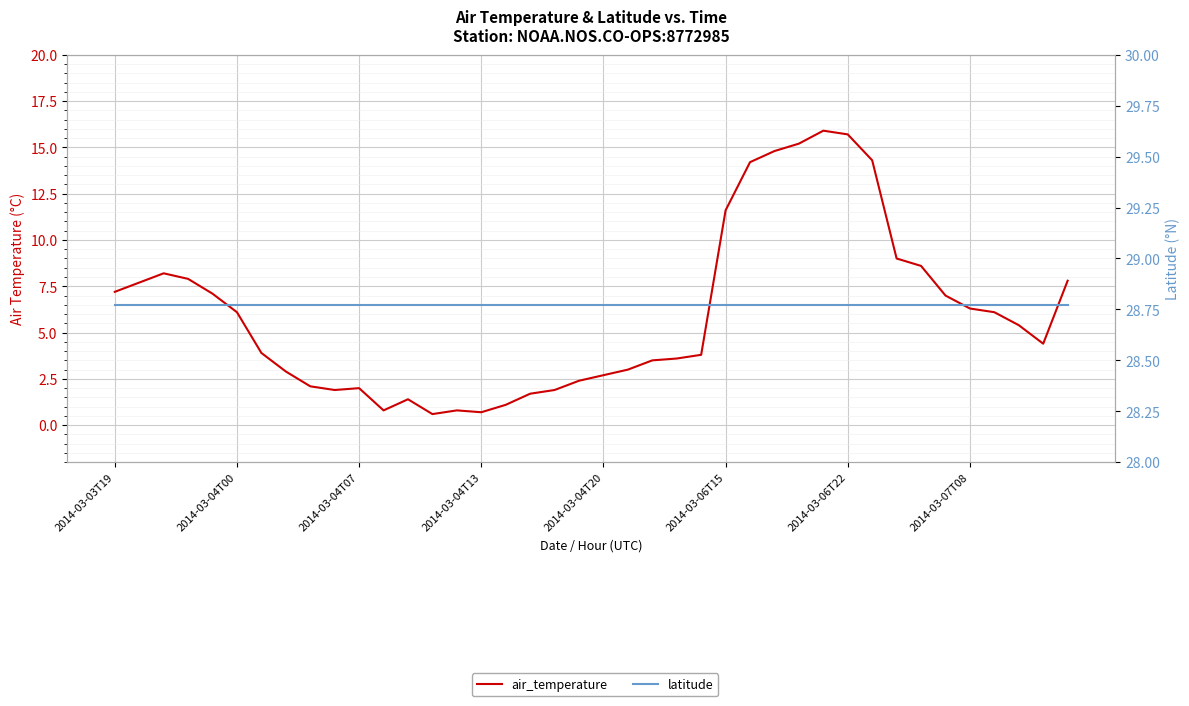

Reading left to right, list all the values displayed in this chart.

air_temperature: 7.2	7.7	8.2	7.9	7.1	6.1	3.9	2.9	2.1	1.9	2.0	0.8	1.4	0.6	0.8	0.7	1.1	1.7	1.9	2.4	2.7	3.0	3.5	3.6	3.8	11.6	14.2	14.8	15.2	15.9	15.7	14.3	9.0	8.6	7.0	6.3	6.1	5.4	4.4	7.8
latitude: 28.8	28.8	28.8	28.8	28.8	28.8	28.8	28.8	28.8	28.8	28.8	28.8	28.8	28.8	28.8	28.8	28.8	28.8	28.8	28.8	28.8	28.8	28.8	28.8	28.8	28.8	28.8	28.8	28.8	28.8	28.8	28.8	28.8	28.8	28.8	28.8	28.8	28.8	28.8	28.8